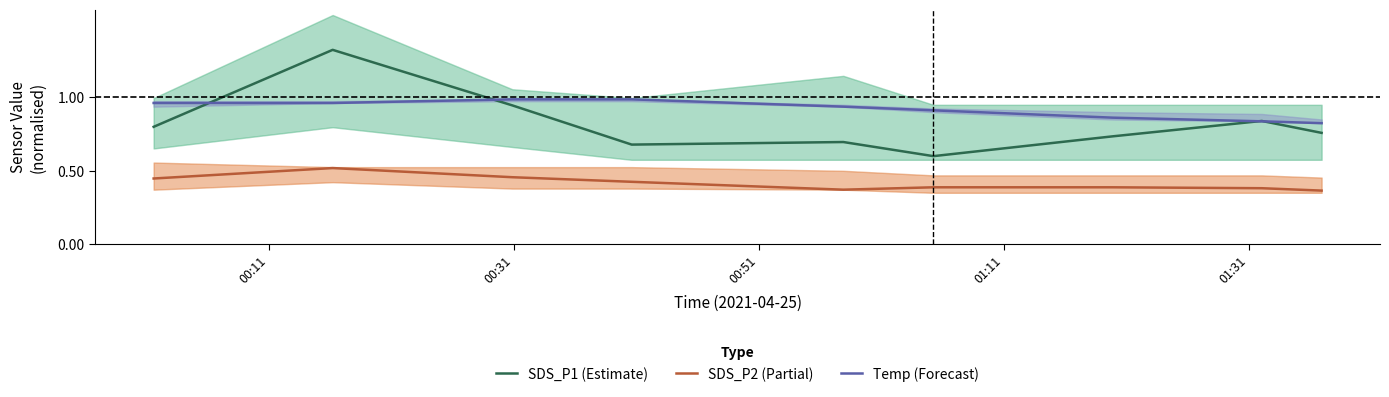

Reading left to right, extract all data points from this chart.

SDS_P1 (Estimate): 0.8	1.3	0.9	0.7	0.7	0.6	0.7	0.8	0.8
SDS_P2 (Partial): 0.4	0.5	0.5	0.4	0.4	0.4	0.4	0.4	0.4
Temp (Forecast): 1.0	1.0	1.0	1.0	0.9	0.9	0.9	0.8	0.8